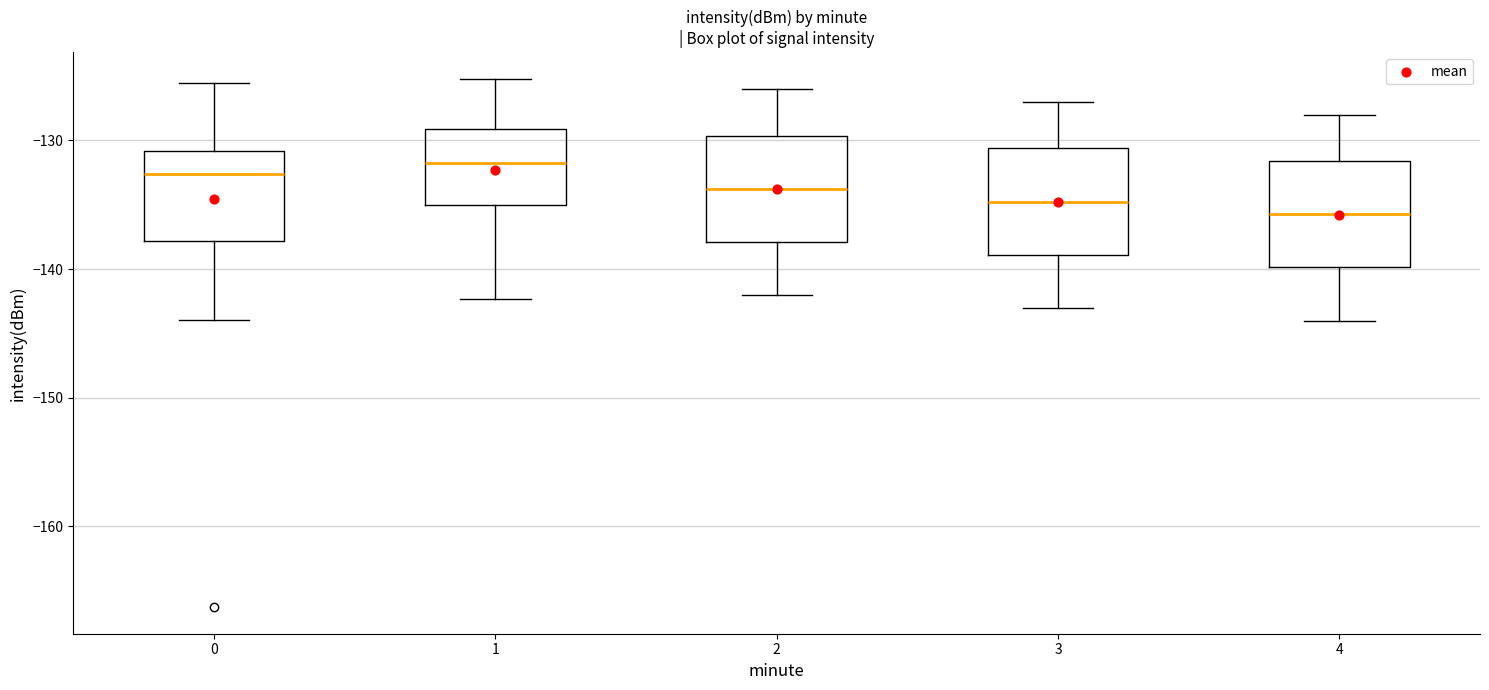

Reading left to right, transcribe this box plot: for each box, give where its median line is, the range the box spans, and where its two whiskers end, as read against the y-axis. The values are not printed on the chart, so give them approximately, as read against the axis.

0: median -133, box -138 to -131, whiskers -144 to -126
1: median -132, box -135 to -129, whiskers -142 to -125
2: median -134, box -138 to -130, whiskers -142 to -126
3: median -135, box -139 to -131, whiskers -143 to -127
4: median -136, box -140 to -132, whiskers -144 to -128